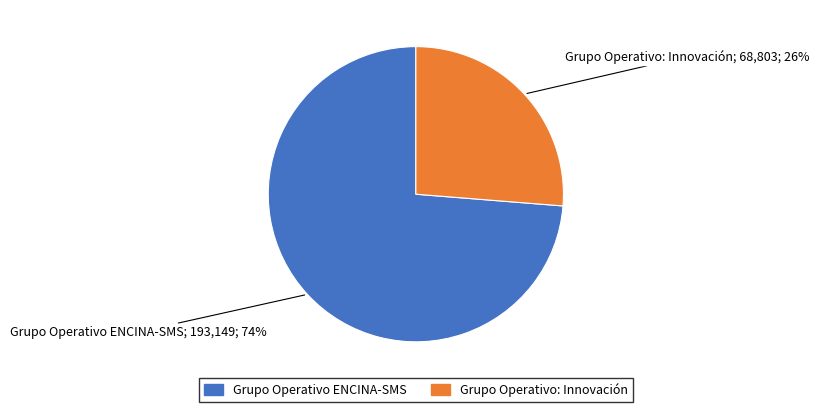

To the nearest percent, what percentage of the pie is Grupo Operativo: Innovación?

26%